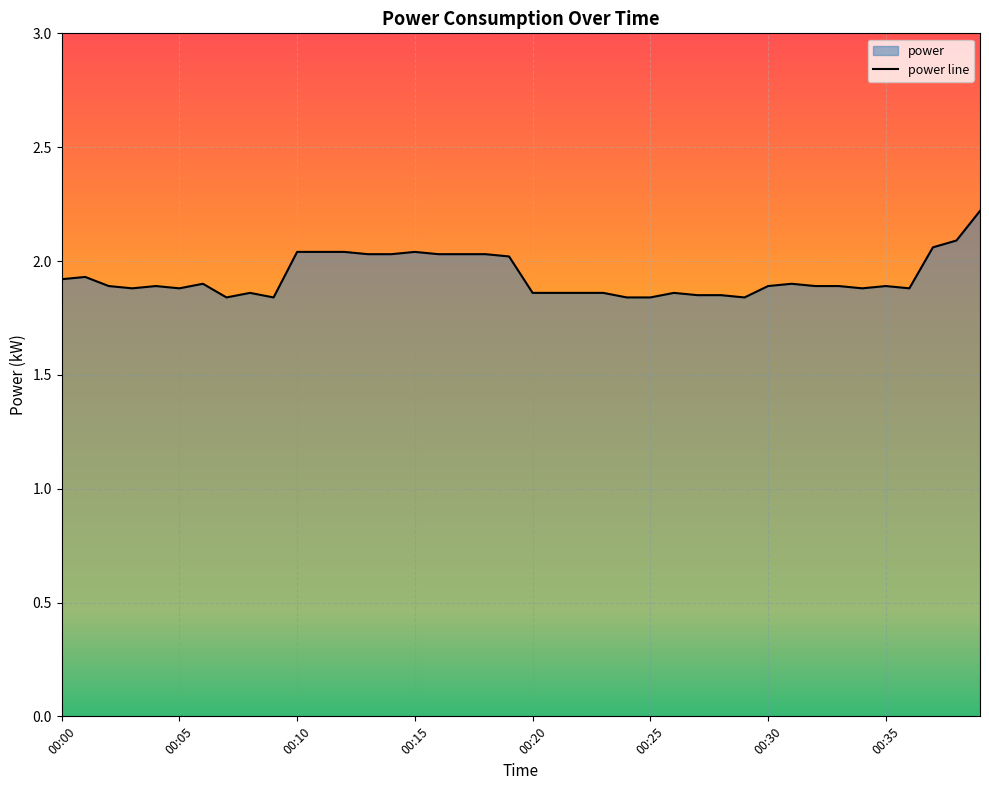

What is the difference between the maximum and minimum values?

0.4